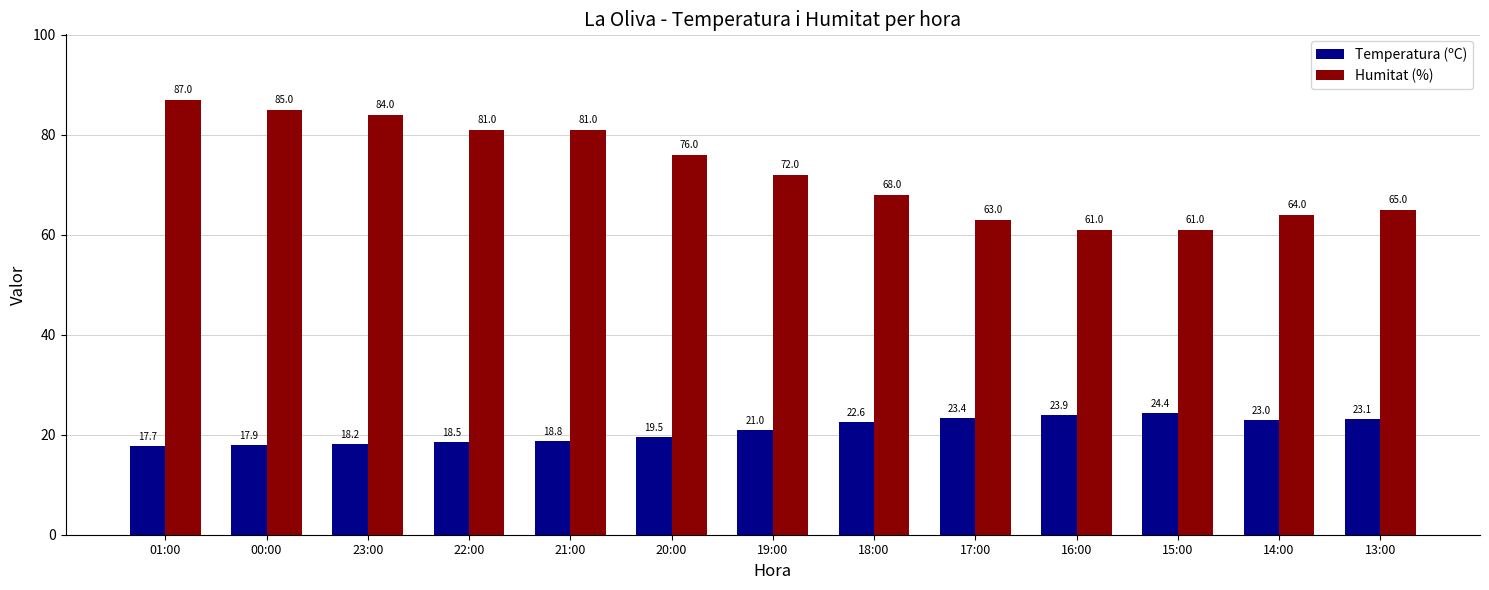

What is the maximum value shown in the chart?

87.0